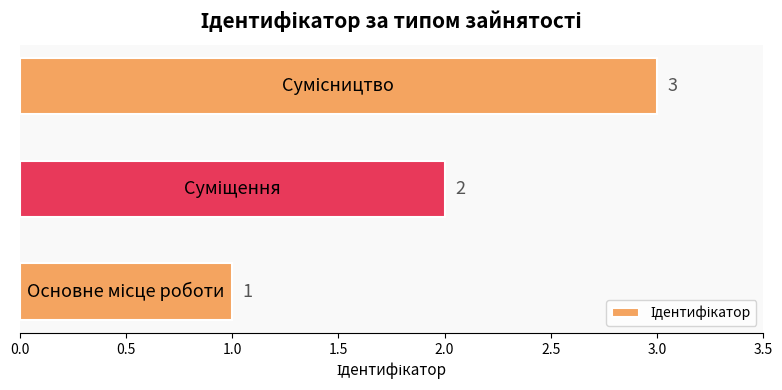

Count the values in the range 1 to 3.

3